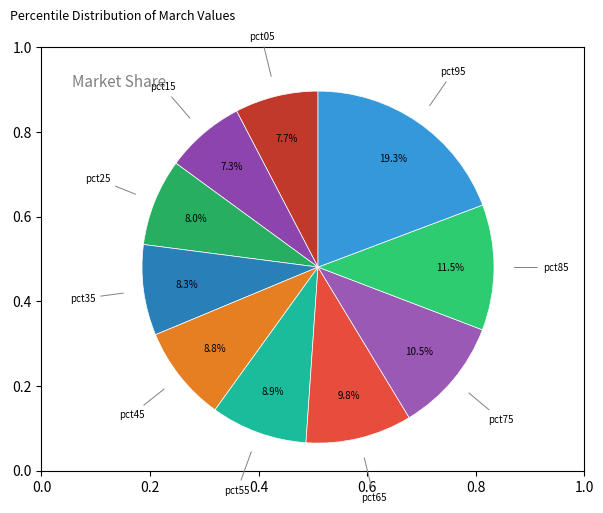

How many slices are in this pie chart?

10